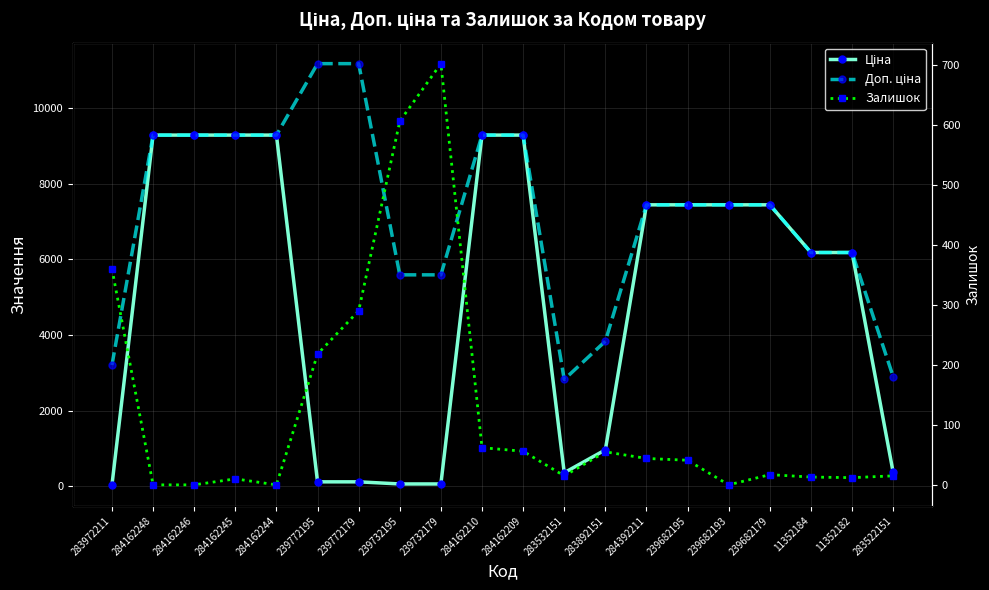

What is the label of the 8th point from the right?

283892151